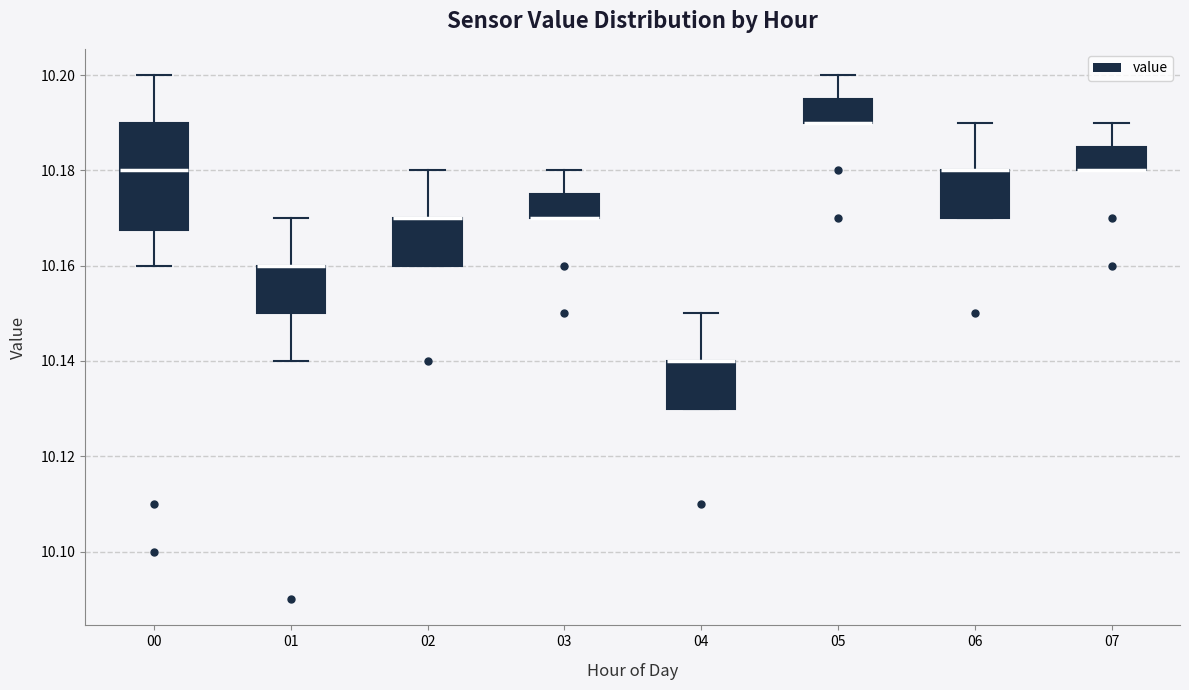

Reading left to right, transcribe this box plot: for each box, give where its median line is, the range the box spans, and where its two whiskers end, as read against the y-axis. The values are not printed on the chart, so give them approximately, as read against the axis.

00: median 10.180, box 10.168 to 10.190, whiskers 10.160 to 10.200
01: median 10.160 (drawn on the box's upper edge), box 10.150 to 10.160, whiskers 10.140 to 10.170
02: median 10.170 (drawn on the box's upper edge), box 10.160 to 10.170, whiskers 10.160 to 10.180
03: median 10.170 (drawn on the box's lower edge), box 10.170 to 10.176, whiskers 10.170 to 10.180
04: median 10.140 (drawn on the box's upper edge), box 10.130 to 10.140, whiskers 10.130 to 10.150
05: median 10.190 (drawn on the box's lower edge), box 10.190 to 10.196, whiskers 10.190 to 10.200
06: median 10.180 (drawn on the box's upper edge), box 10.170 to 10.180, whiskers 10.170 to 10.190
07: median 10.180 (drawn on the box's lower edge), box 10.180 to 10.186, whiskers 10.180 to 10.190